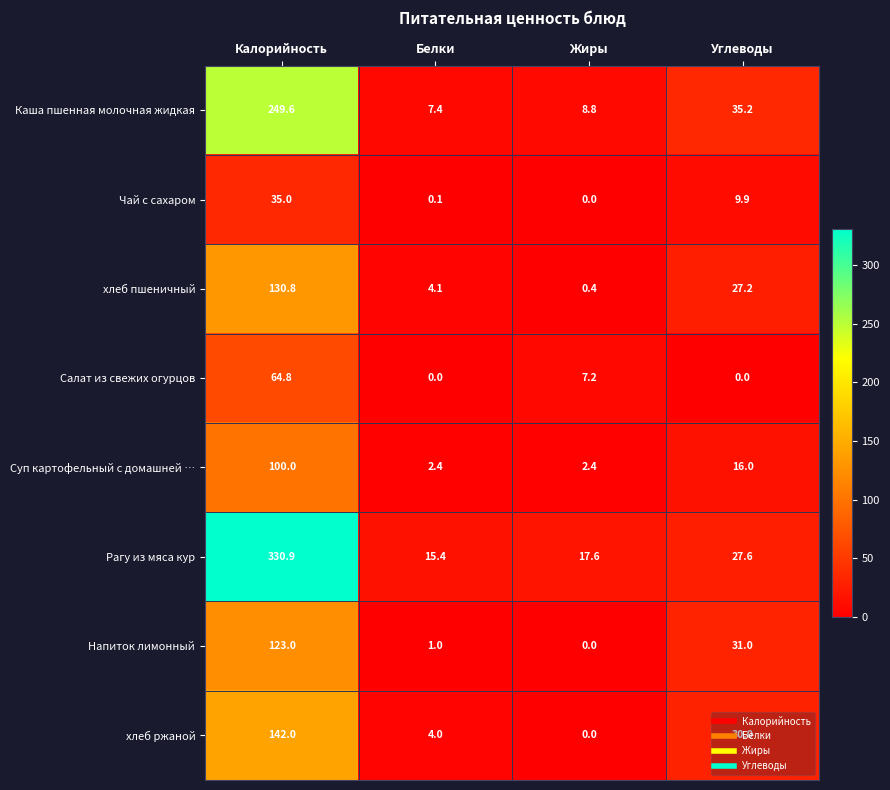

Which series has the largest total across all categories?

Рагу из мяса кур